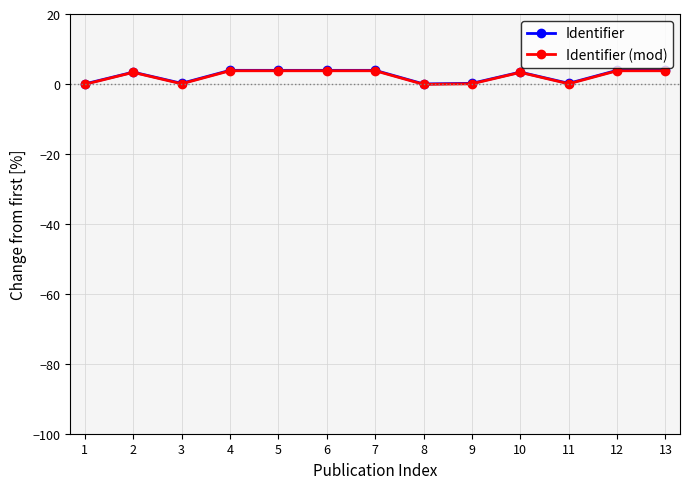

At which category does Identifier reach its first local valley?

3